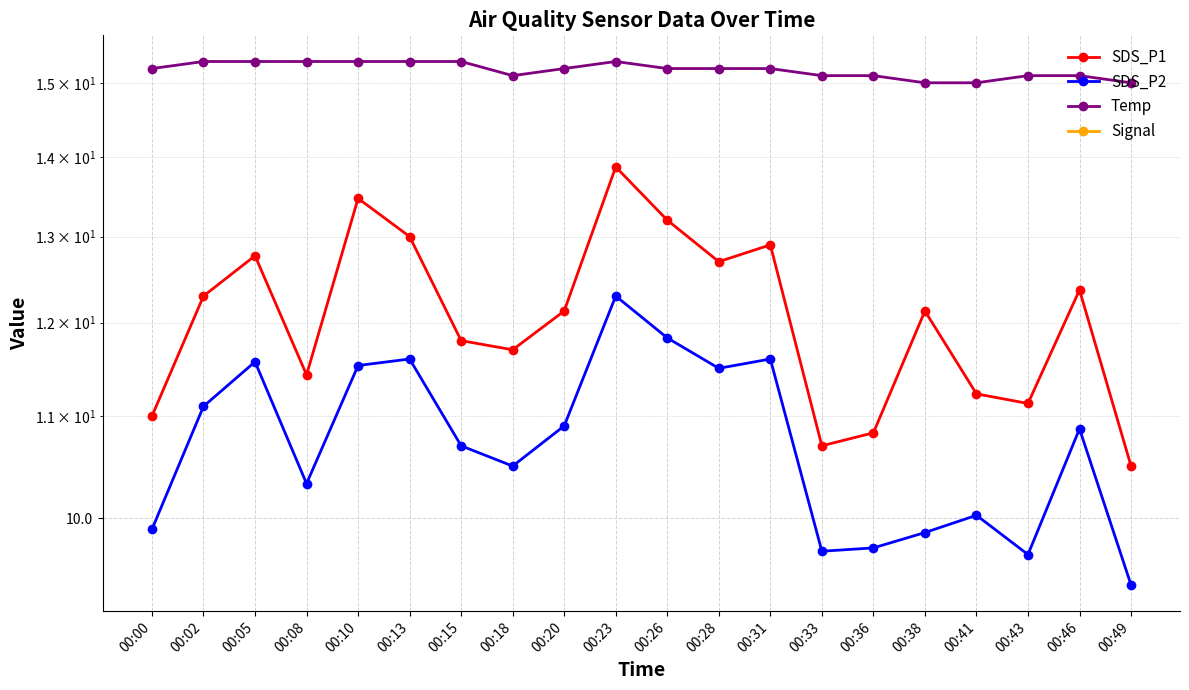

Rank the categories by SDS_P1 value from highest to lowest.

00:23, 00:10, 00:26, 00:13, 00:31, 00:05, 00:28, 00:46, 00:02, 00:20, 00:38, 00:15, 00:18, 00:08, 00:41, 00:43, 00:00, 00:36, 00:33, 00:49